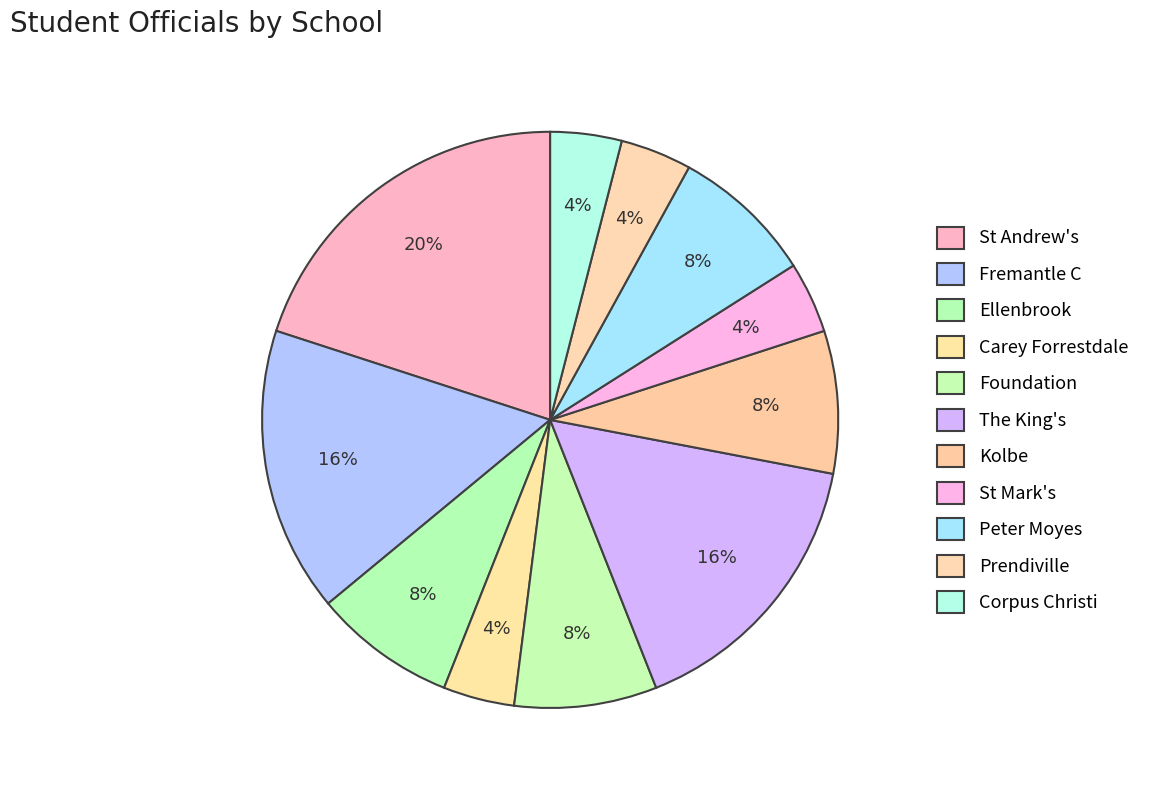

Count the number of slices in the pie.

11